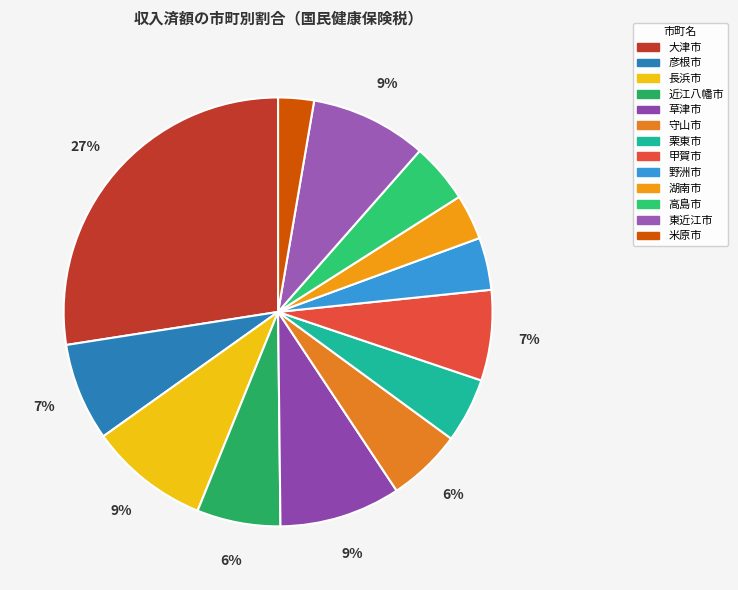

Count the number of slices in the pie.

13